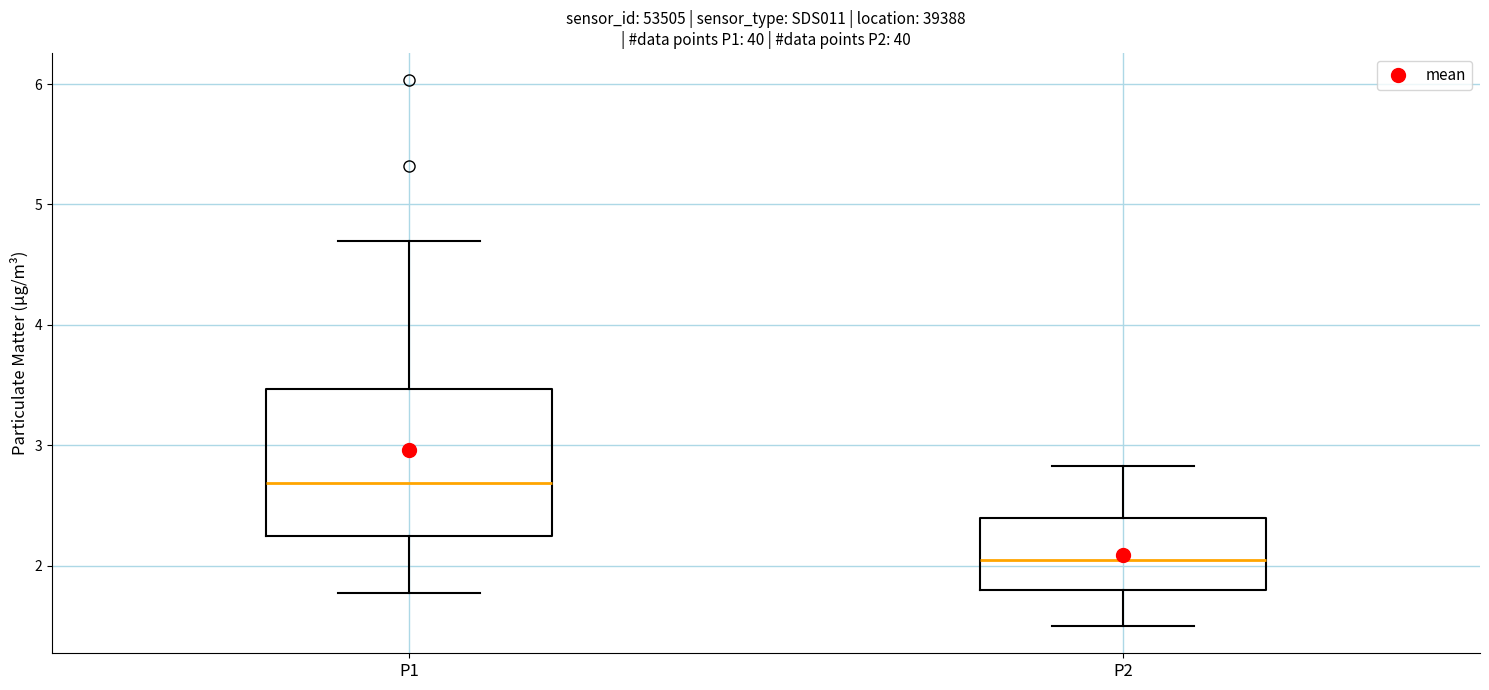

Which box has the lowest median line?

P2